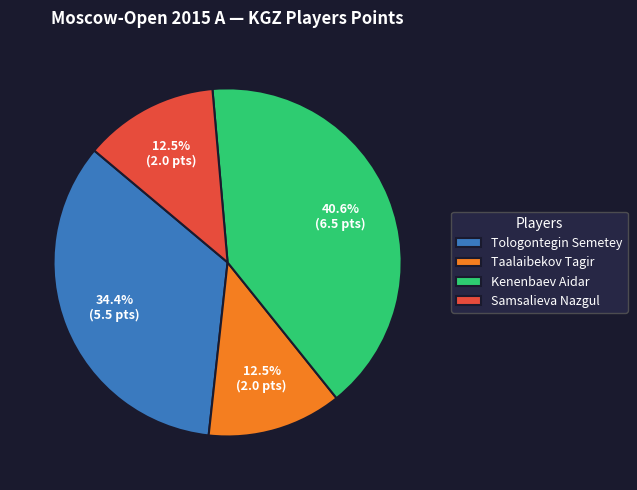

Which category has the biggest portion of the pie?

Kenenbaev Aidar